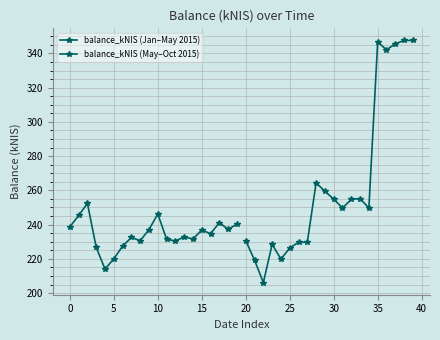

What is the difference between the maximum and second lowest values in the balance_kNIS (Jan–May 2015) series?

32.3